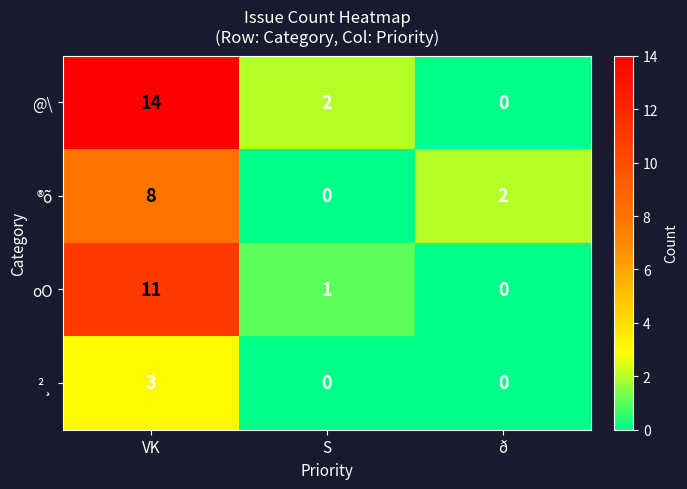

What is the difference between the highest and lowest values at VK?

11